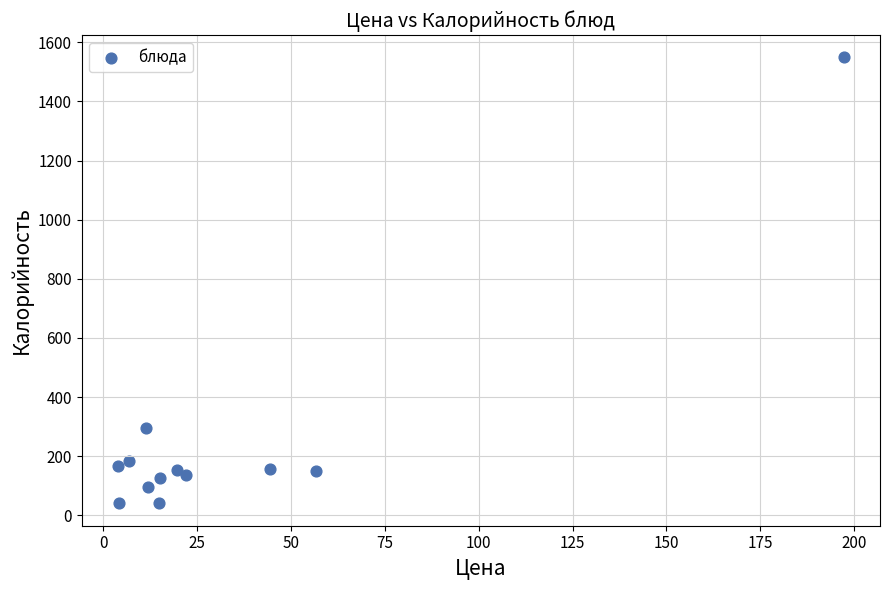

What is the range of X values (max minus min)?

193.2